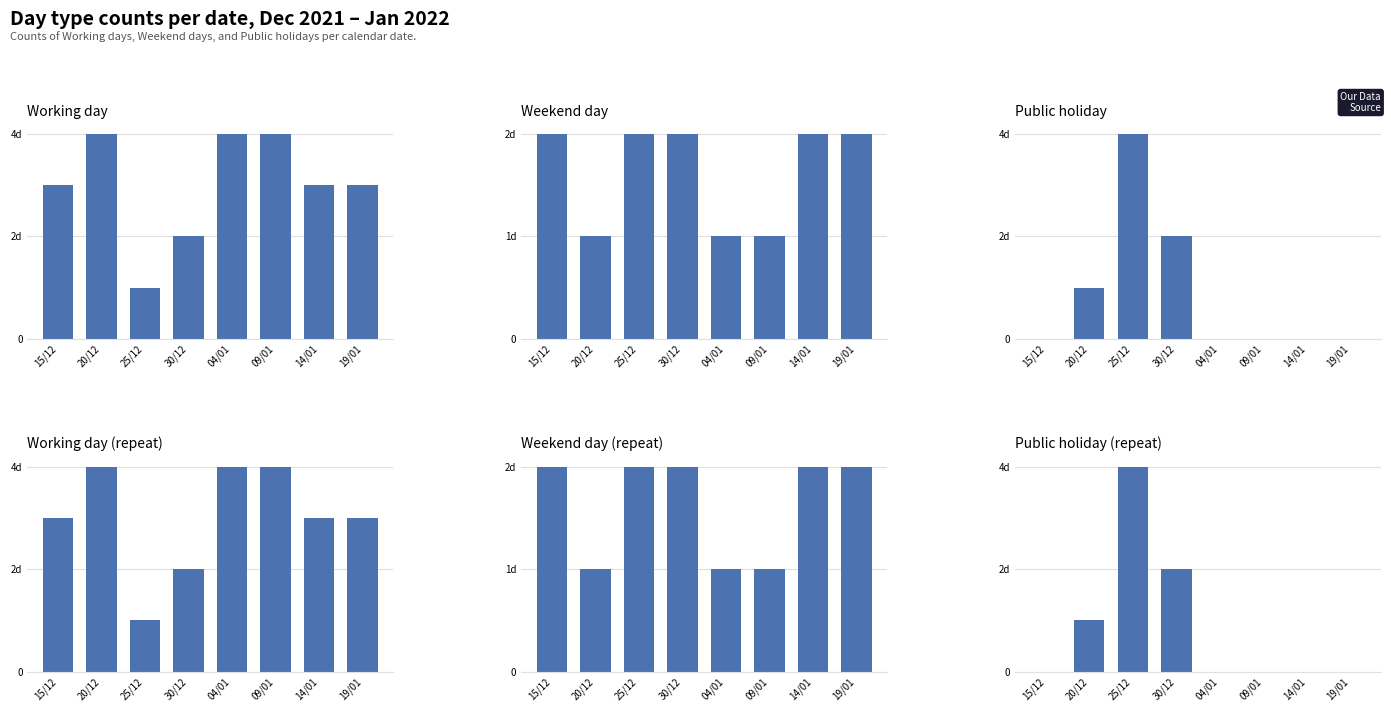

Where is Public holiday nearest to the value 2?

30/12